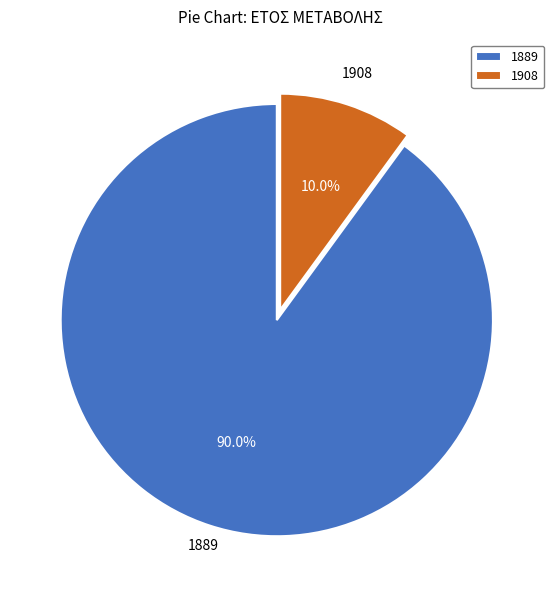

What percentage do 1908 and 1889 together represent?

100.0%